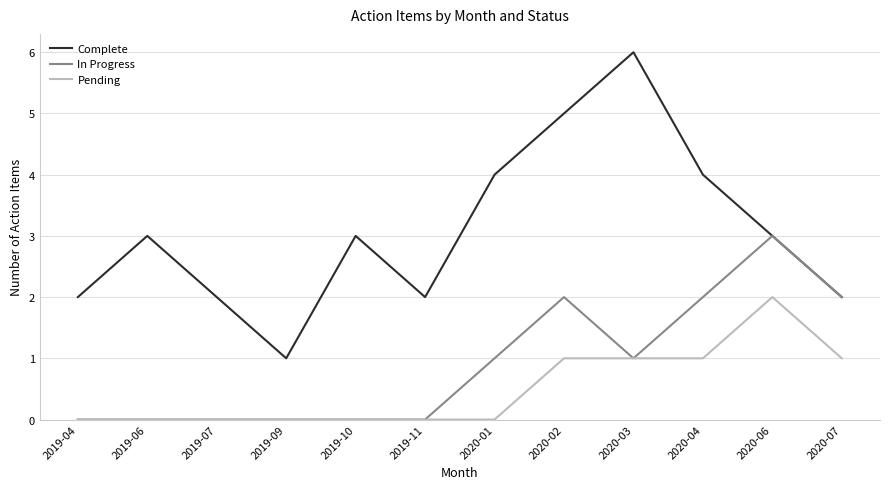

What position from the left is 2019-09?

4